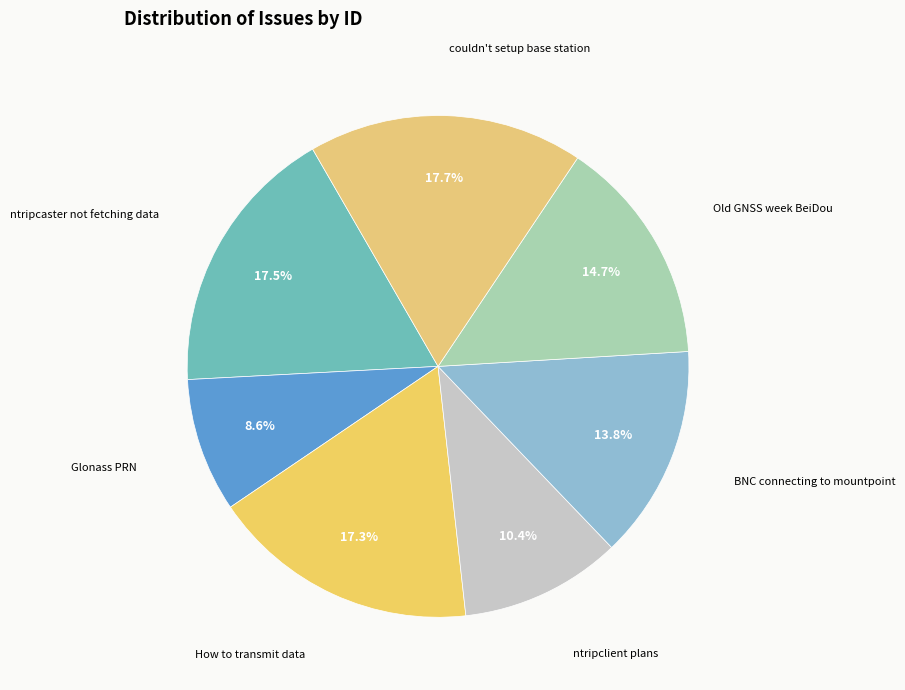

How many slices are in this pie chart?

7